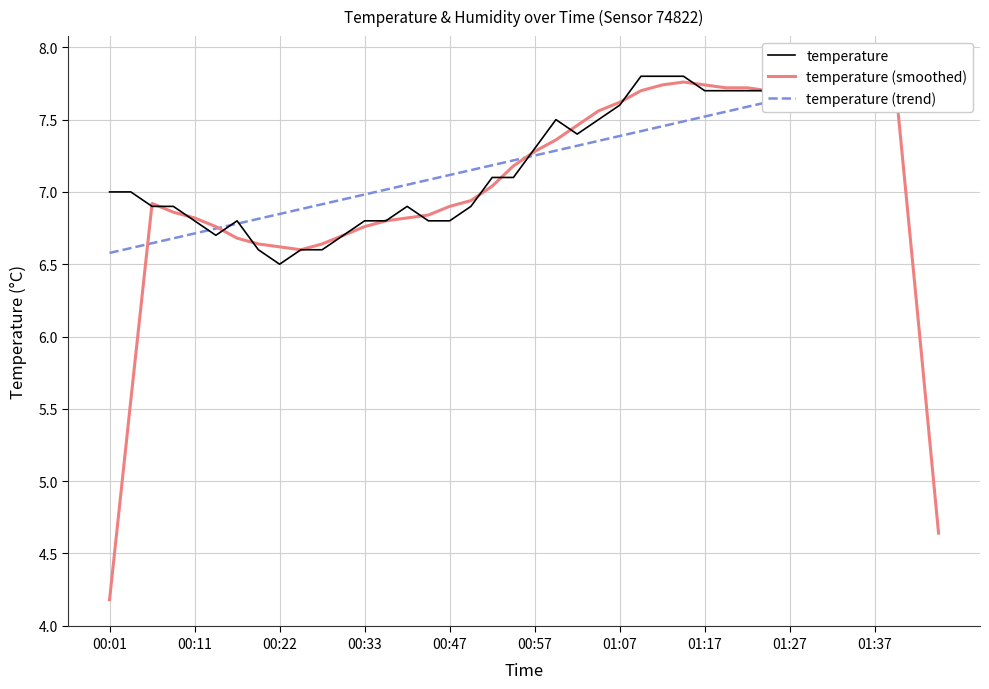

What is the lowest value of the temperature (smoothed) series?

4.2